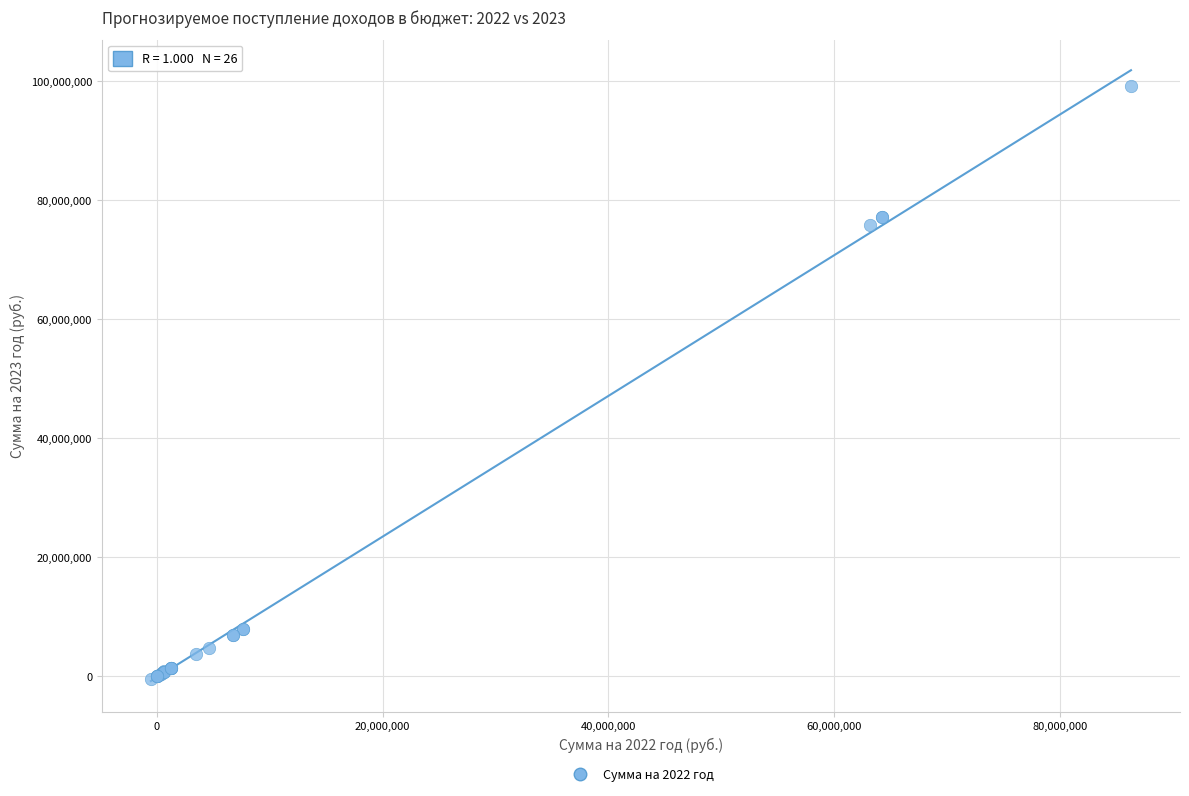

What Y value in the scatter plot is closest to 49380752?

75878405